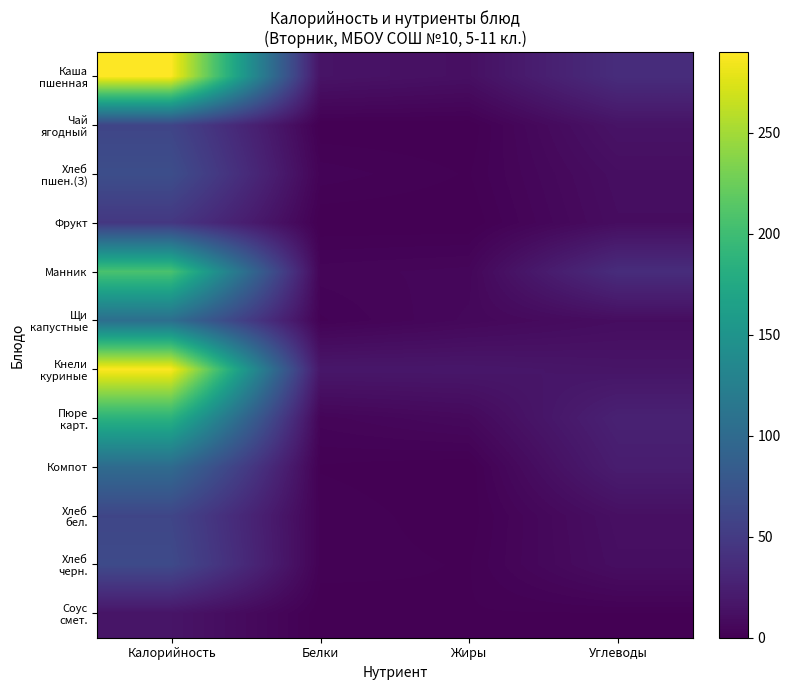

What is the spread (max minus min) of values at Калорийность?

274.0